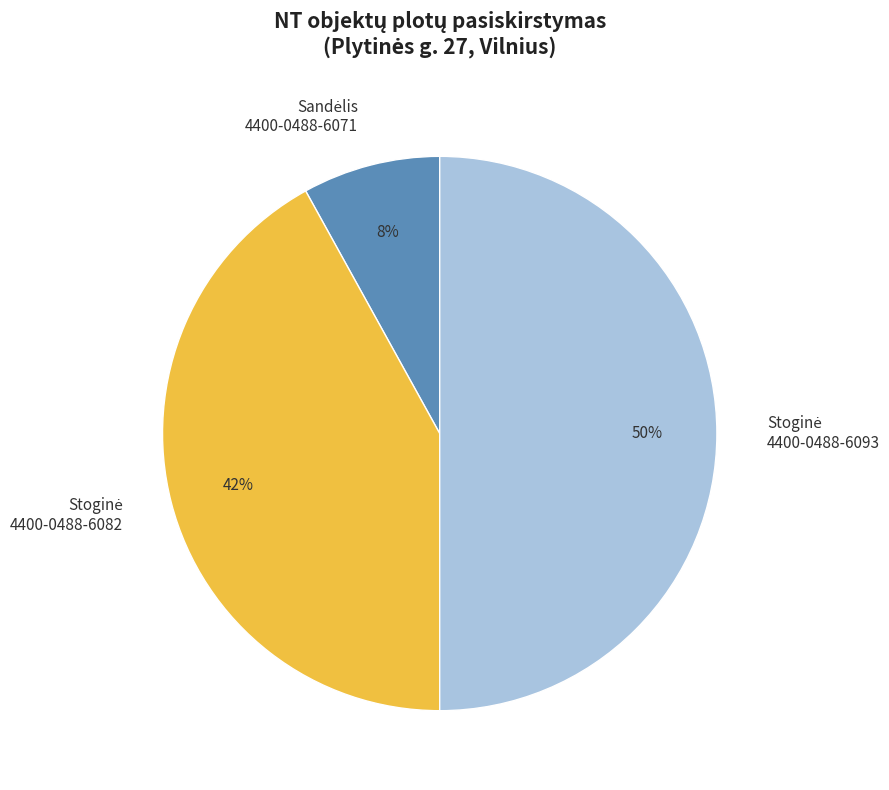

Count the number of slices in the pie.

3